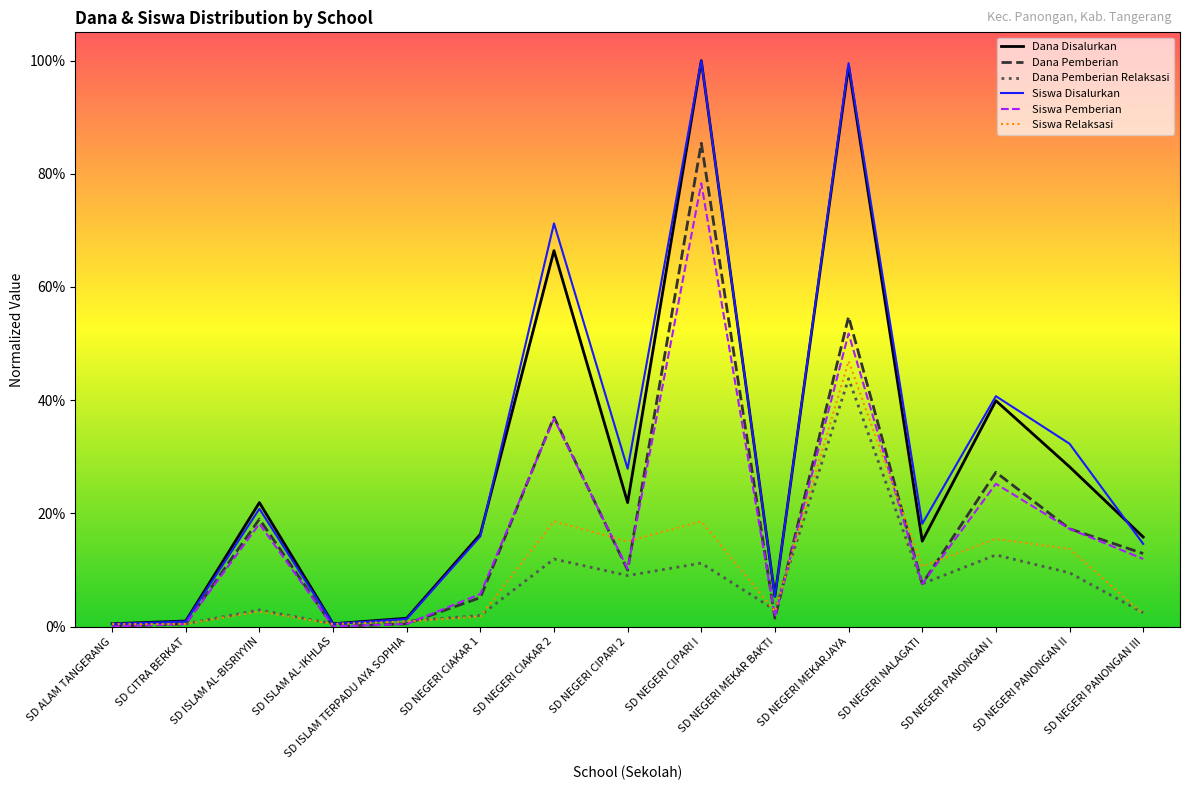

The Dana Disalurkan series shows 0.7 at SD NEGERI CIAKAR 2. True or false?

True